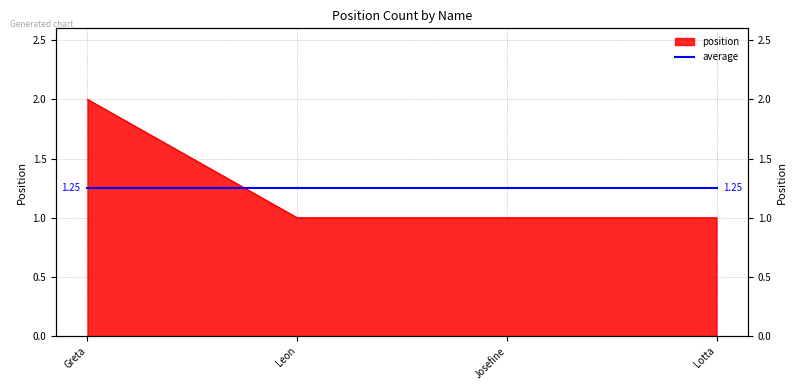

Does the chart display data point markers on the line(s)?

No